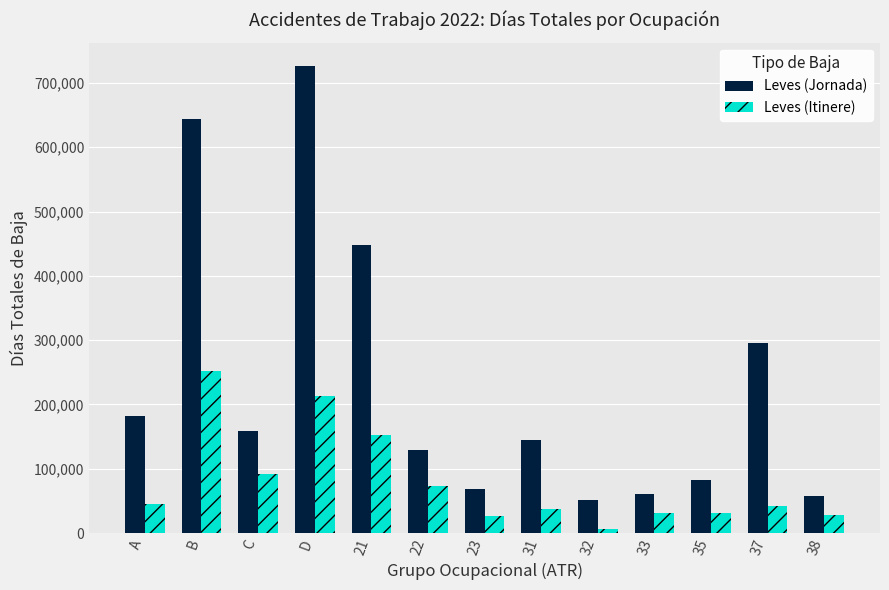

What is the difference between the maximum and minimum values in the Leves (Jornada) series?

675253